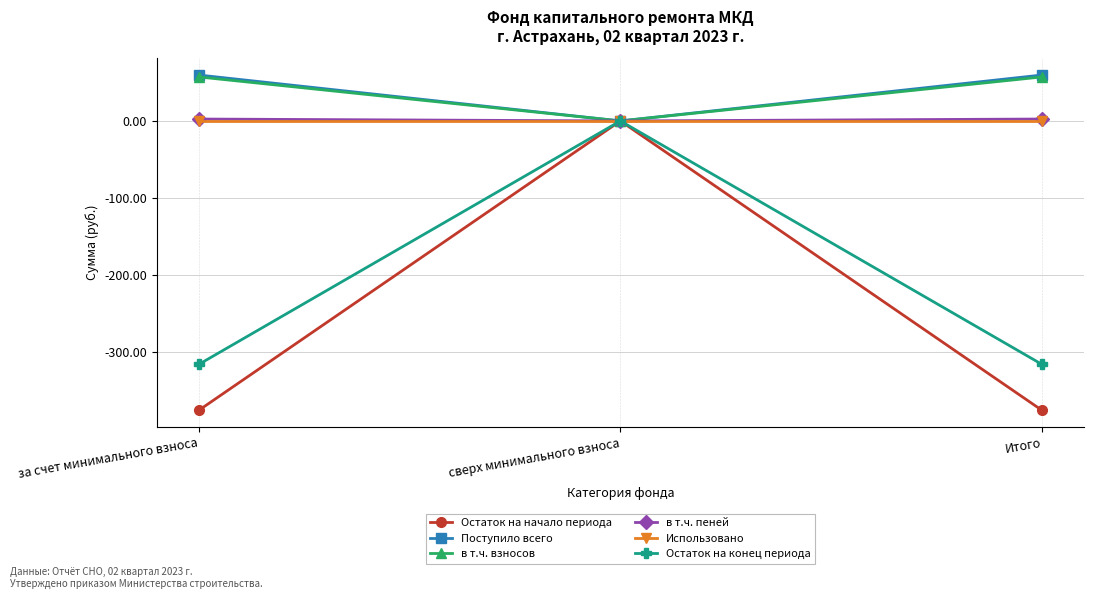

What is the total value across all series at Итого?

-571.4